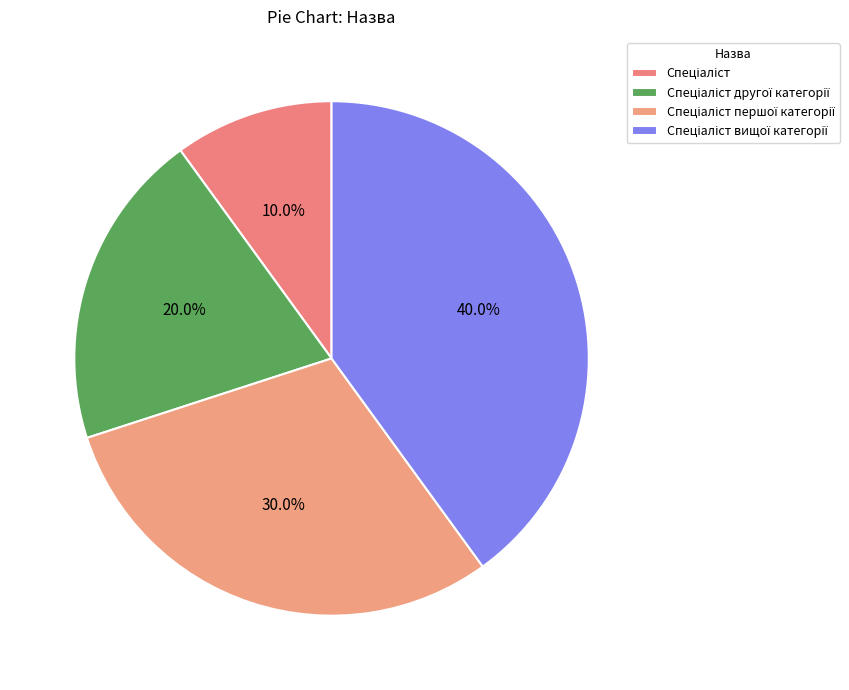

Rank the categories by value from lowest to highest.

Спеціаліст, Спеціаліст другої категорії, Спеціаліст першої категорії, Спеціаліст вищої категорії